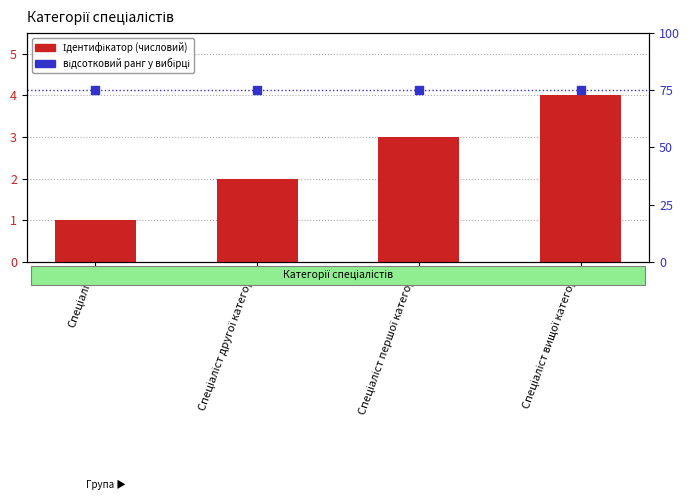

Which series contains the highest Y value?

відсотковий ранг